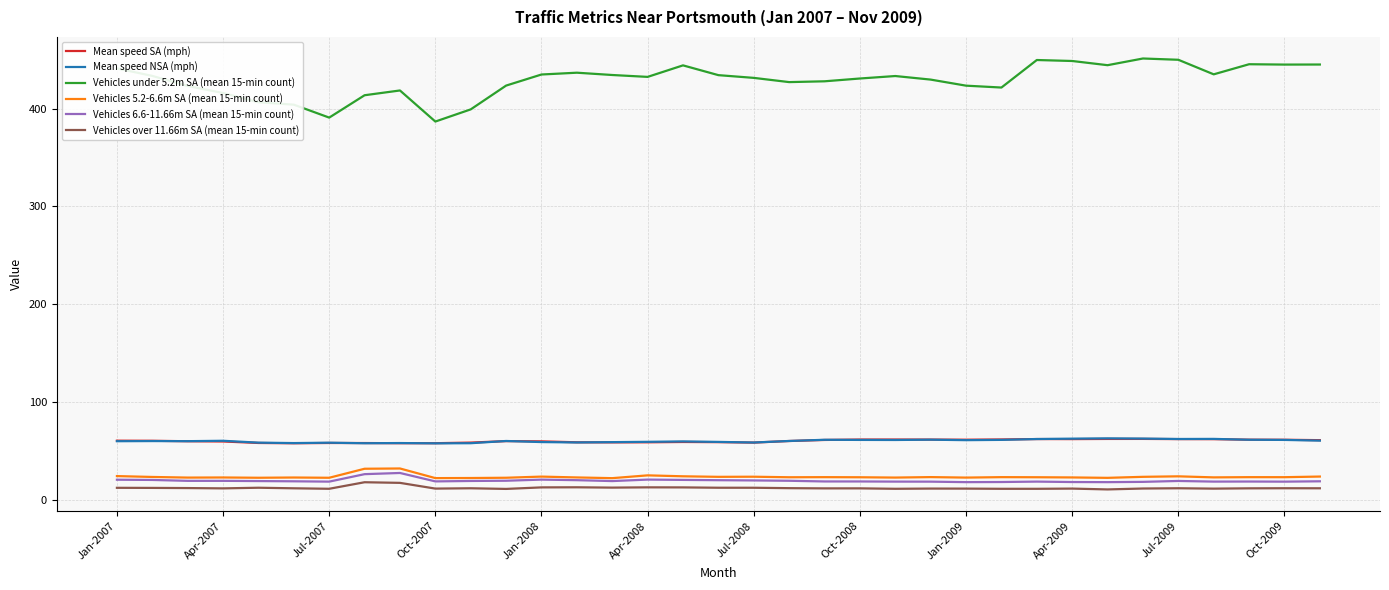

What are all the series names shown in the legend?

Mean speed SA (mph), Mean speed NSA (mph), Vehicles under 5.2m SA (mean 15-min count), Vehicles 5.2-6.6m SA (mean 15-min count), Vehicles 6.6-11.66m SA (mean 15-min count), Vehicles over 11.66m SA (mean 15-min count)